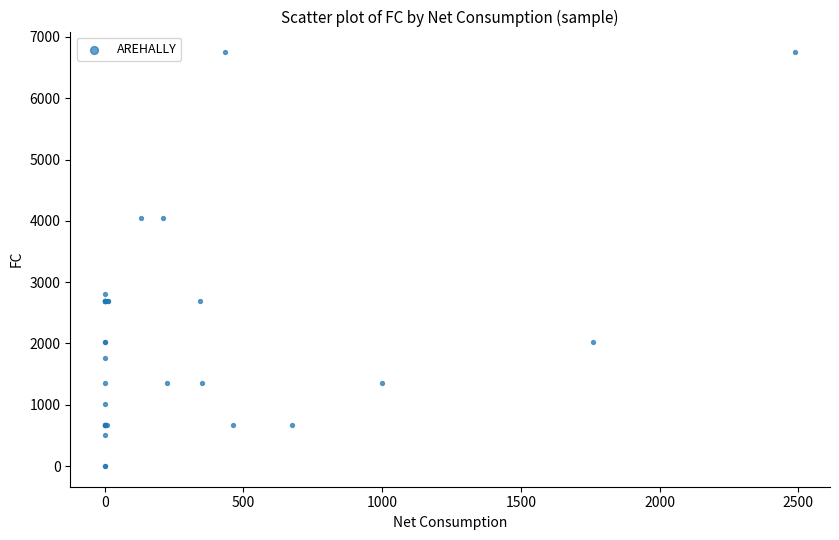

What Y value in the scatter plot is closest to 3375?

2800